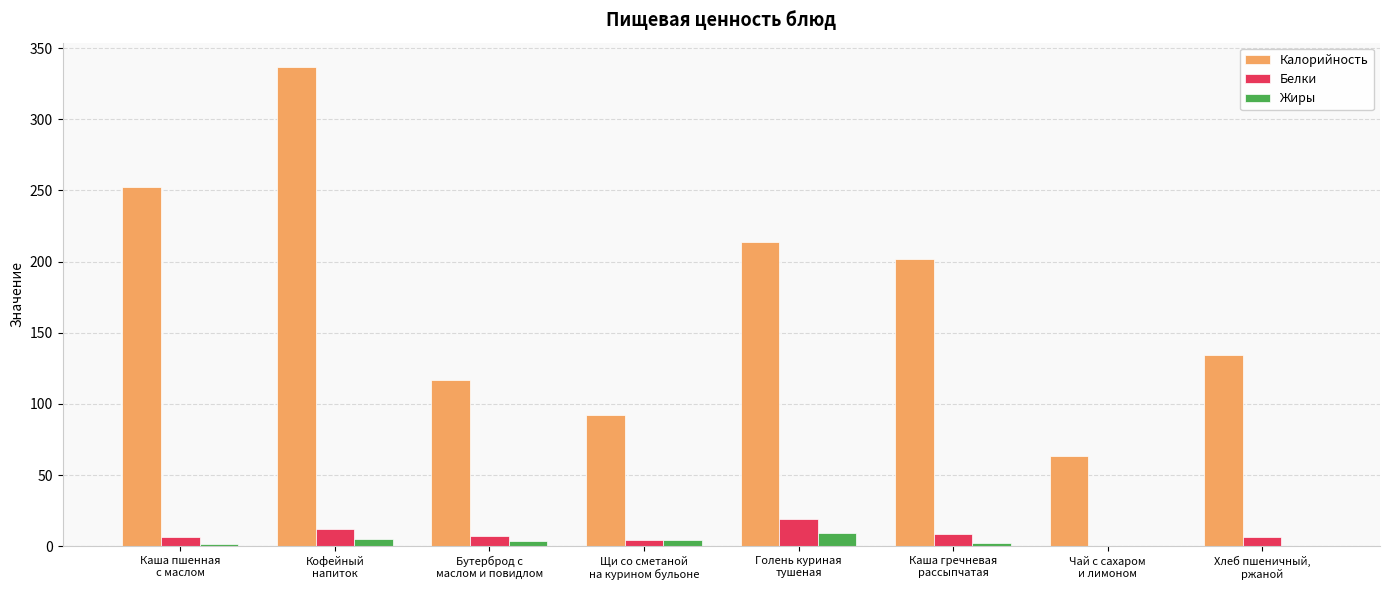

At which category is the sum across all series the highest?

Кофейный
напиток